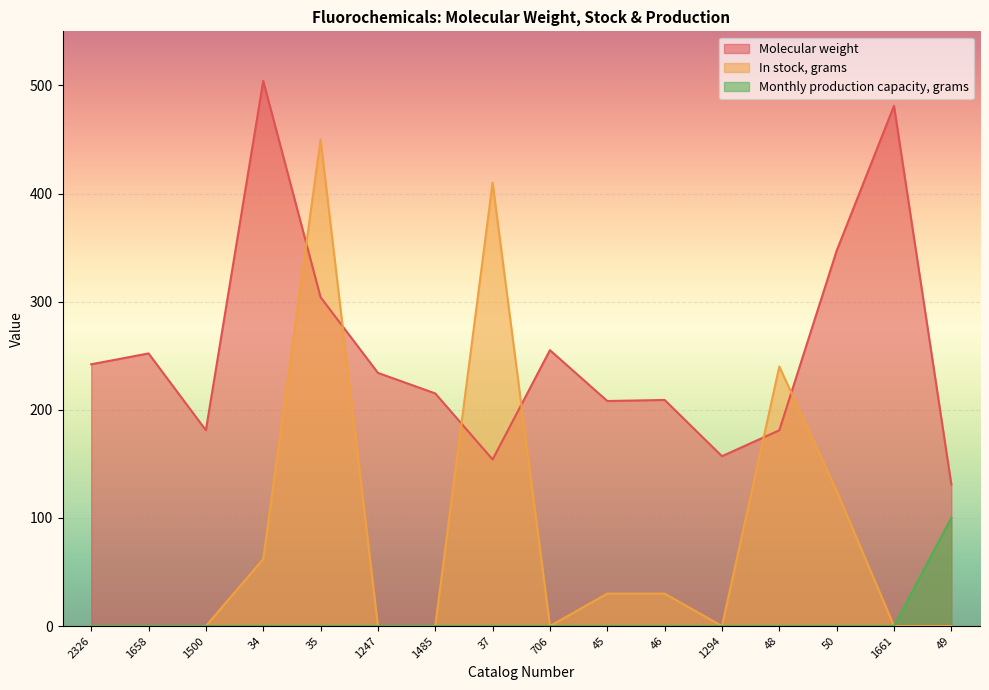

True or false: Monthly production capacity, grams and Molecular weight cross at least once.

False